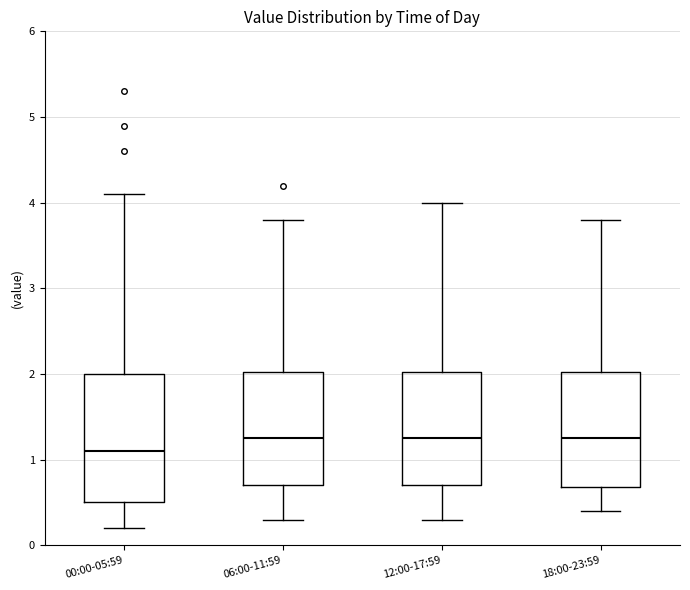

Where does the lower whisker of the box for 18:00-23:59 end on the y-axis? The values are not printed on the chart, so give them approximately, as read against the axis.

0.4